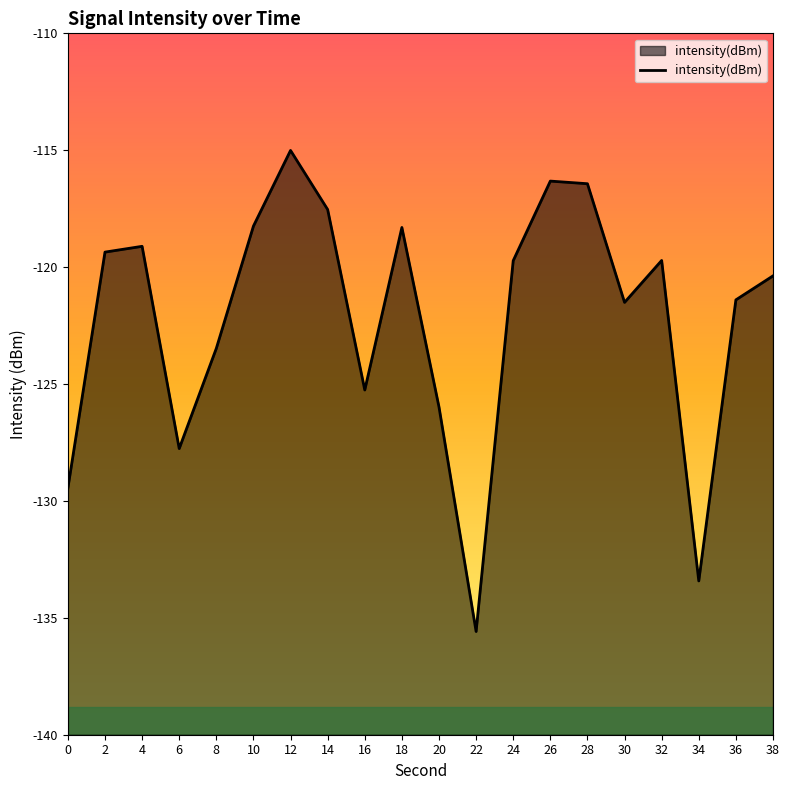

Reading left to right, what are all the values shown in this chart?

-129.5	-119.4	-119.1	-127.8	-123.5	-118.2	-115.0	-117.5	-125.3	-118.3	-126.0	-135.6	-119.7	-116.3	-116.4	-121.5	-119.7	-133.4	-121.4	-120.4